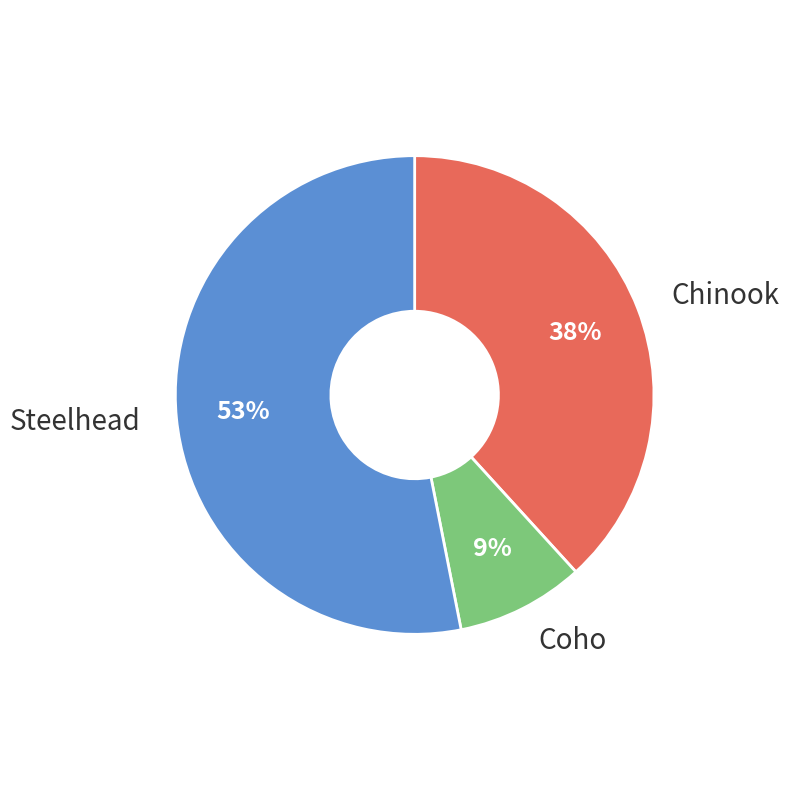

What is the smallest slice in the pie chart?

Coho